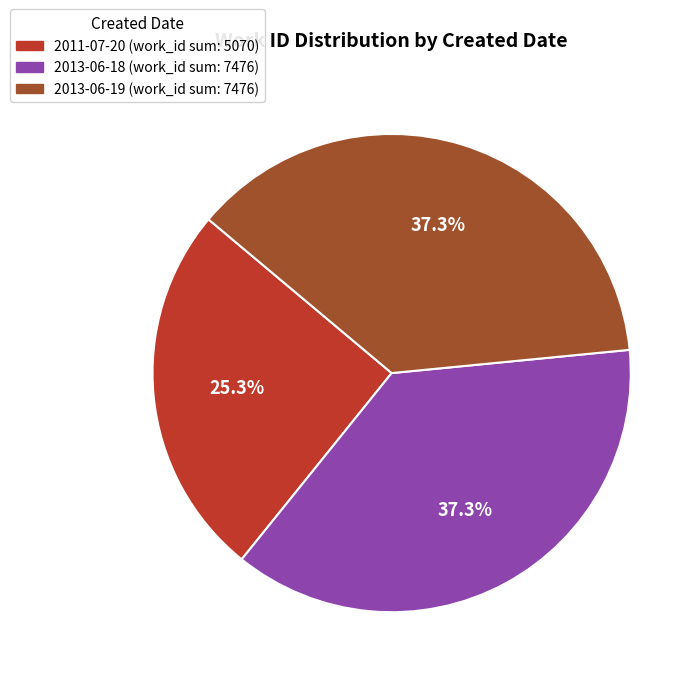

Which category has the smallest portion of the pie?

2011-07-20